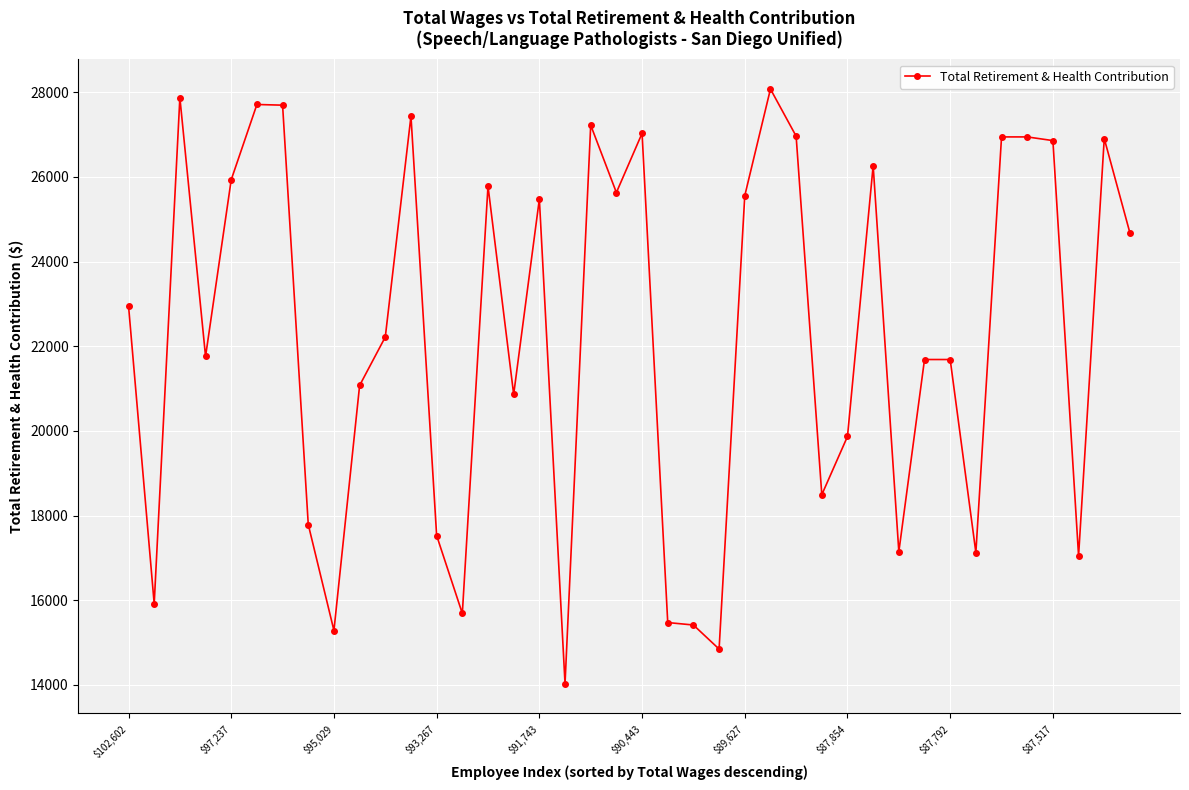

True or false: the data has more than 2 interior local peaks.

True